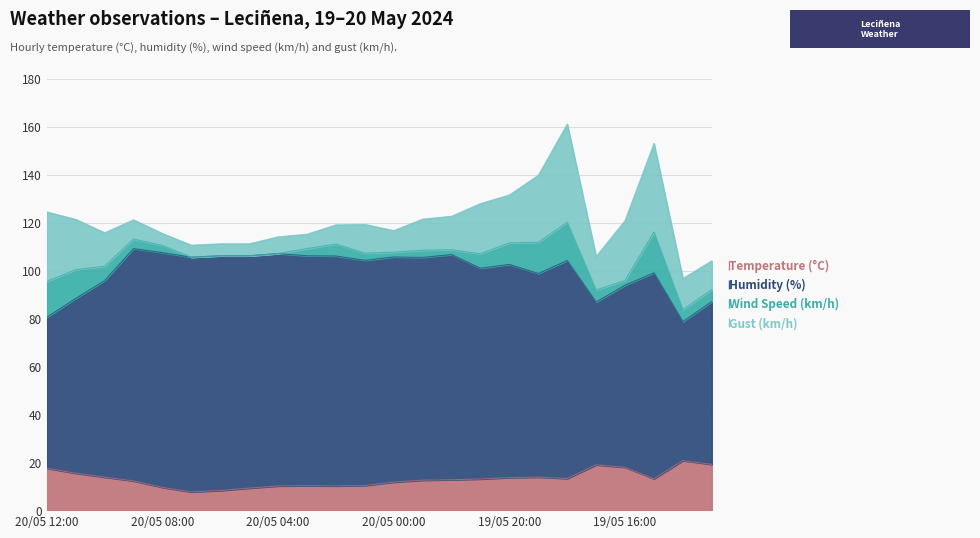

Which series has the largest range (max minus min)?

Humidity (%)